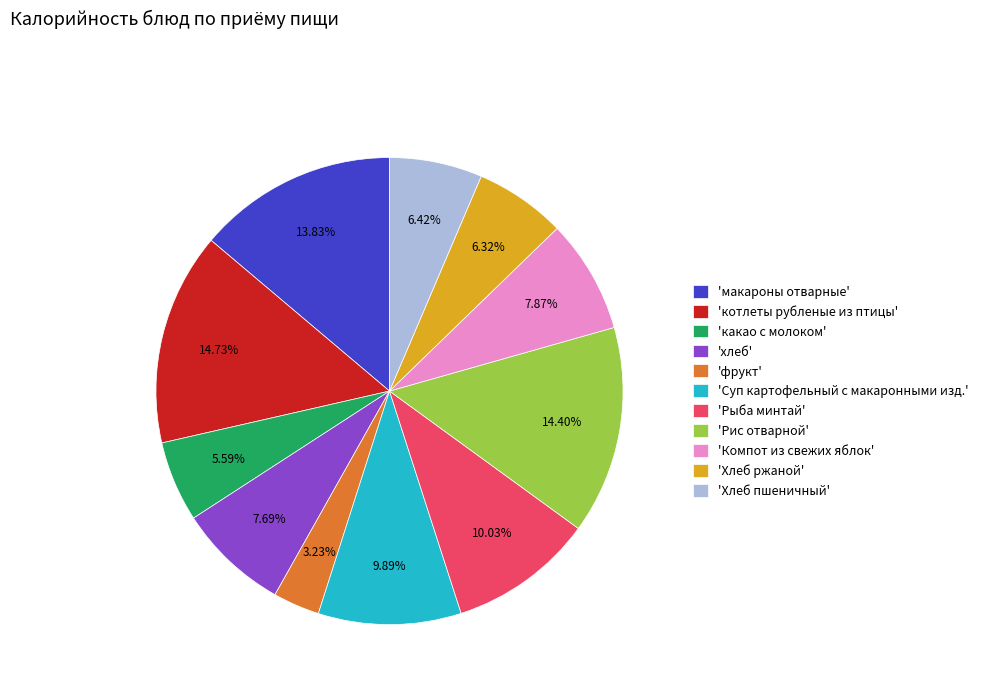

Combined, do 'макароны отварные' and 'Рыба минтай' account for over 50%?

No